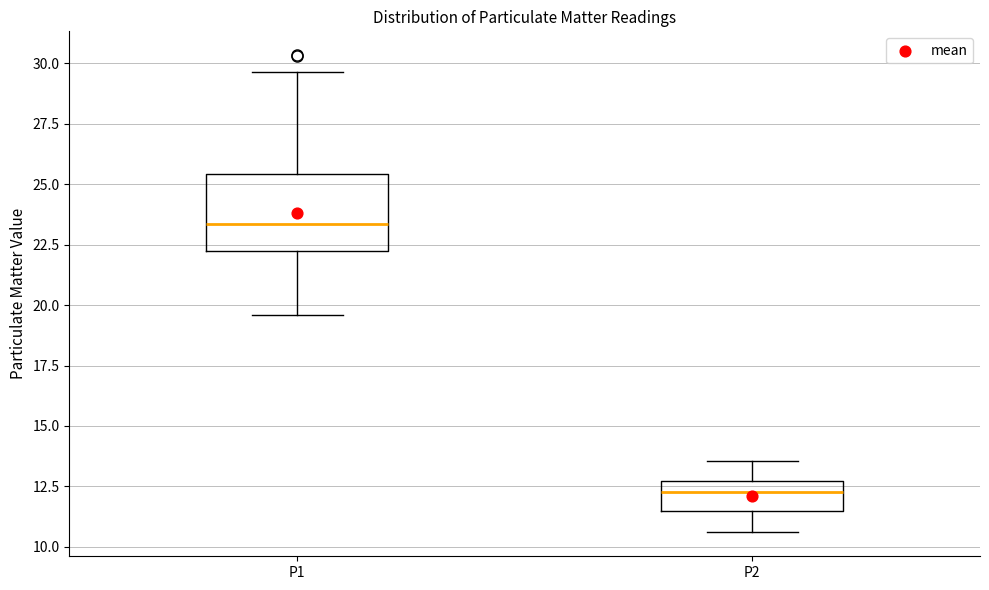

Reading left to right, transcribe this box plot: for each box, give where its median line is, the range the box spans, and where its two whiskers end, as read against the y-axis. The values are not printed on the chart, so give them approximately, as read against the axis.

P1: median 23.5, box 22.0 to 25.5, whiskers 19.5 to 29.5
P2: median 12.5 (just below the box's upper edge), box 11.5 to 12.5, whiskers 10.5 to 13.5